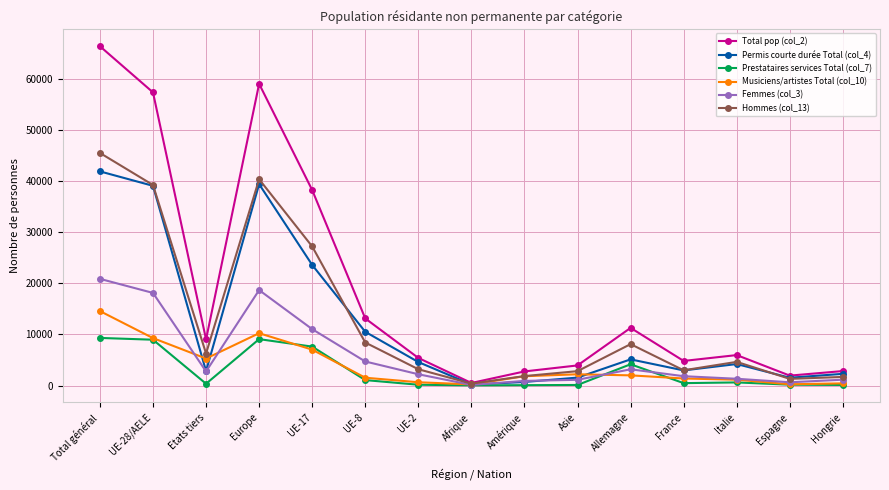

Where does the Prestataires services Total (col_7) series first go above 472?

Total général